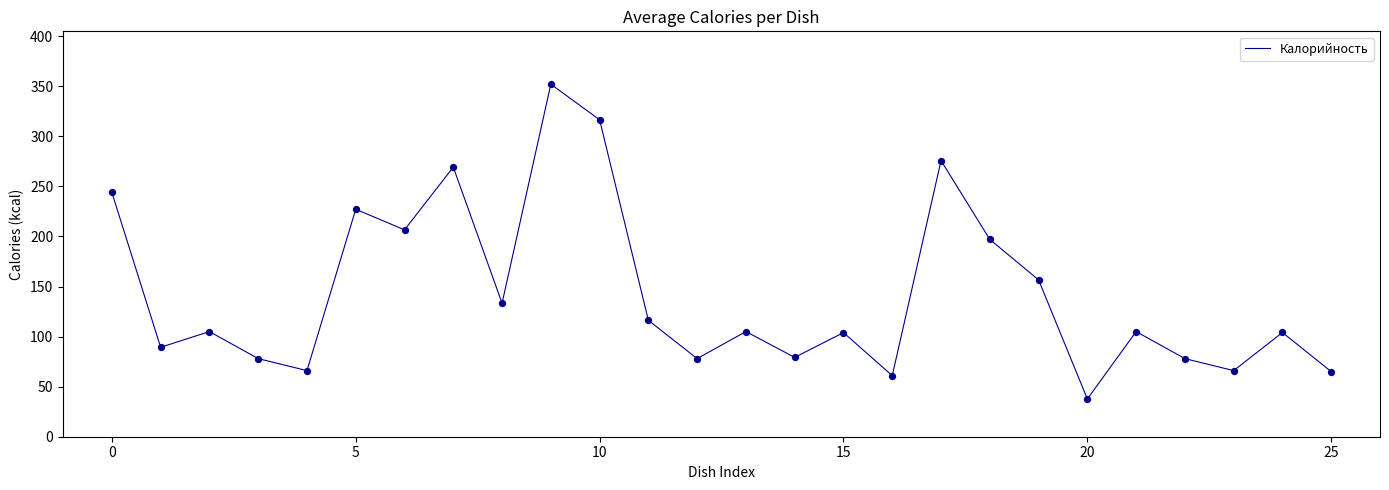

What is the difference between the maximum and minimum values?

314.3